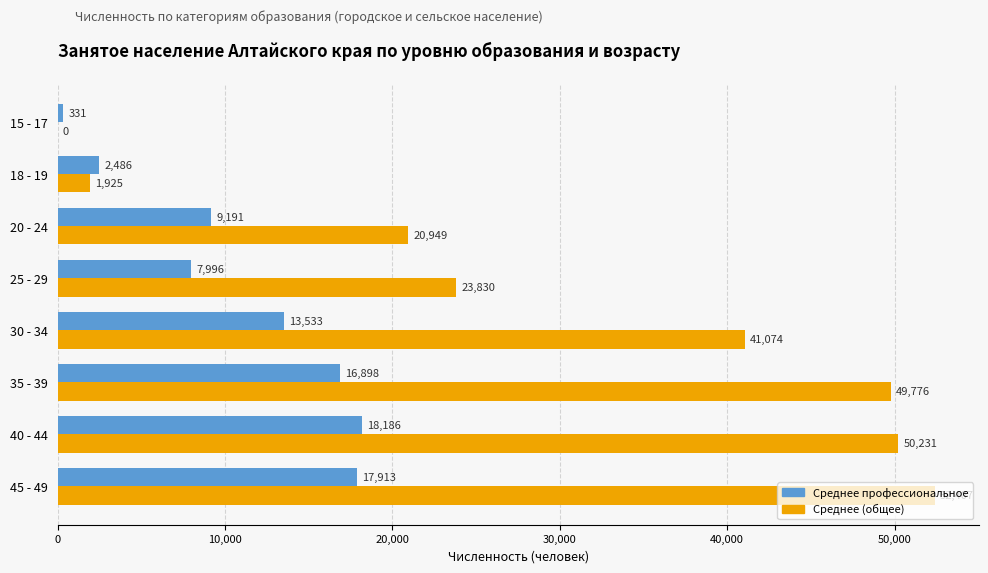

What is the sum of all Среднее (общее) values?

240192